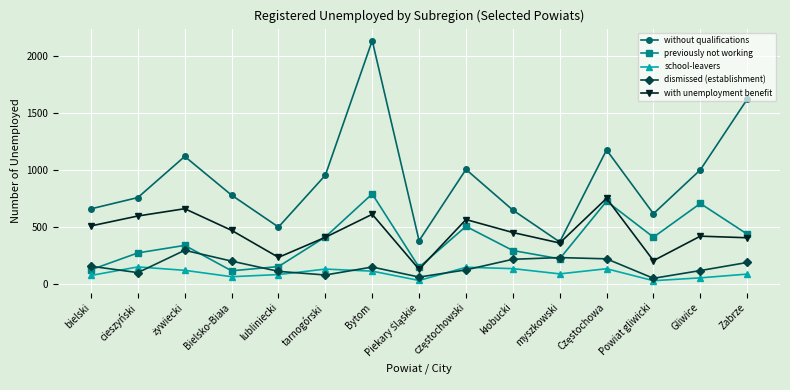

Which series has the widest spread of values?

without qualifications